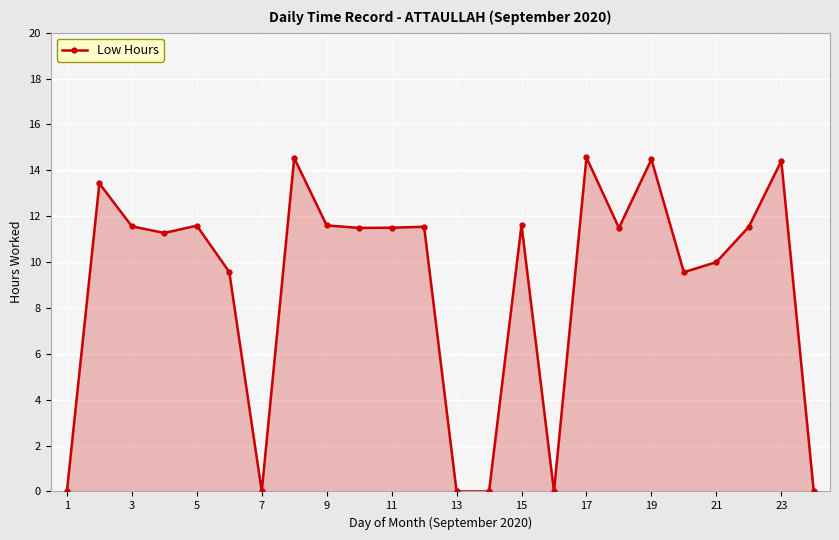

True or false: there are more than 1 points higher than both neighbors.

True